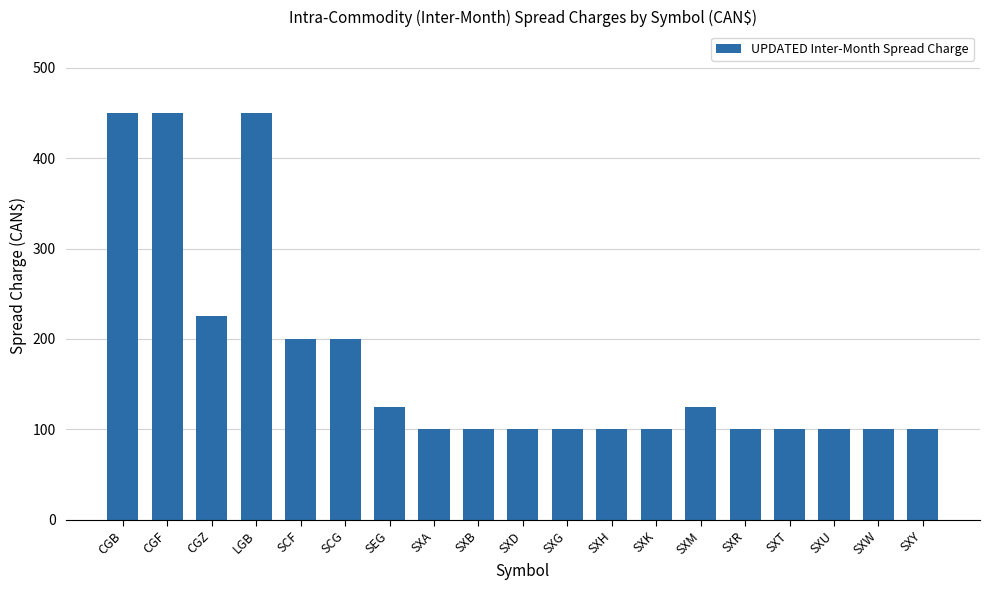

What is the difference between the maximum and minimum values?

350